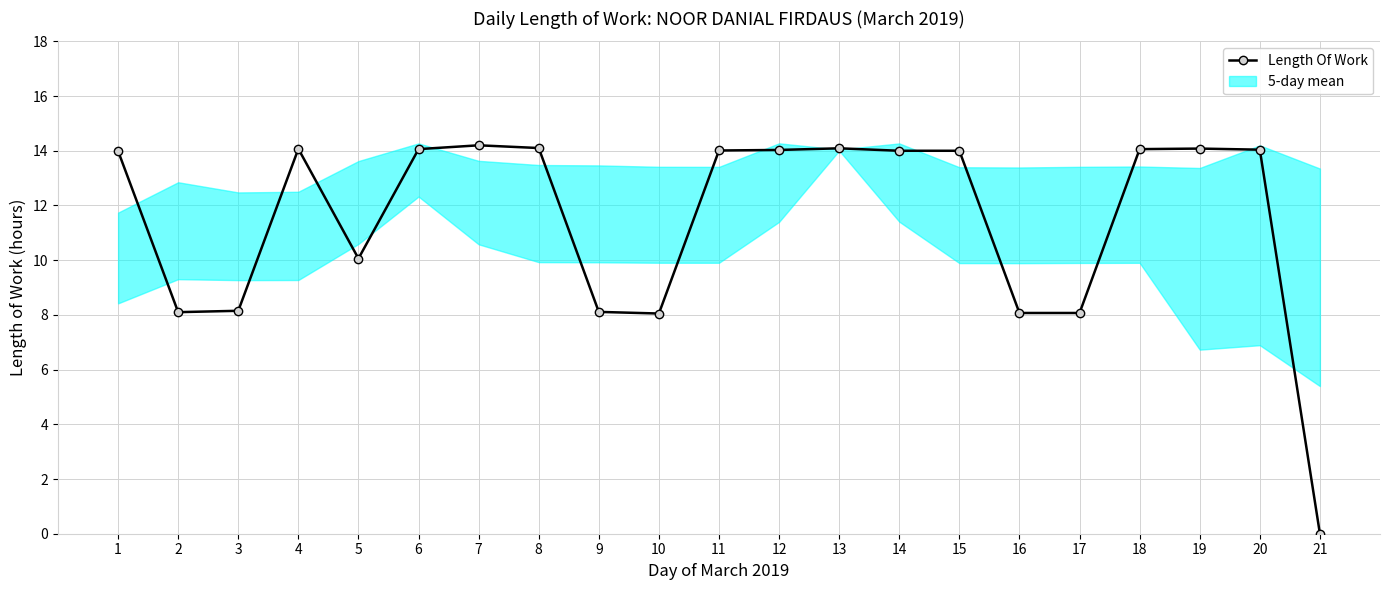

What is the approximate value at 12?

14.0